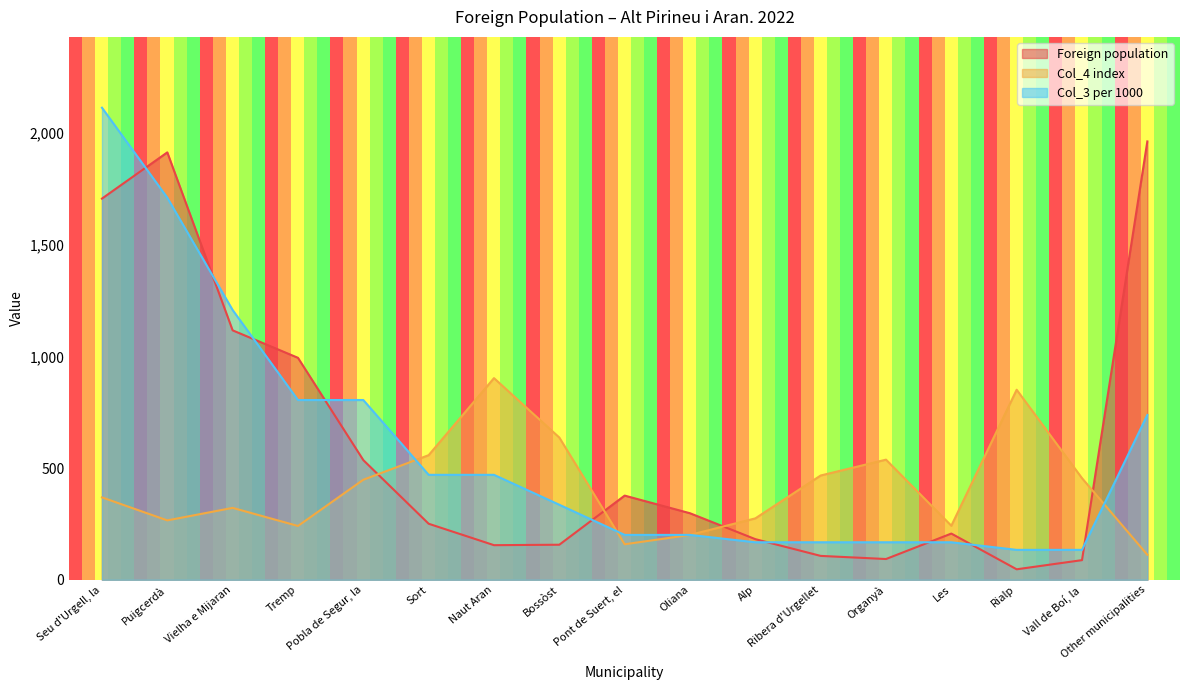

Reading left to right, transcribe all the data shown in this chart.

Foreign population: Seu d'Urgell, la=1707	Puigcerdà=1914	Vielha e Mijaran=1117	Tremp=994	Pobla de Segur, la=536	Sort=251	Naut Aran=155	Bossòst=157	Pont de Suert, el=377	Oliana=298	Alp=182	Ribera d'Urgellet=107	Organyà=93	Les=207	Rialp=47	Vall de Boí, la=88	Other municipalities=1963
Col_4 index: Seu d'Urgell, la=369	Puigcerdà=266	Vielha e Mijaran=322	Tremp=241	Pobla de Segur, la=448	Sort=558	Naut Aran=903	Bossòst=637	Pont de Suert, el=159	Oliana=201	Alp=275	Ribera d'Urgellet=467	Organyà=538	Les=242	Rialp=851	Vall de Boí, la=455	Other municipalities=112
Col_3 per 1000: Seu d'Urgell, la=2114	Puigcerdà=1711	Vielha e Mijaran=1208	Tremp=805	Pobla de Segur, la=805	Sort=470	Naut Aran=470	Bossòst=336	Pont de Suert, el=201	Oliana=201	Alp=168	Ribera d'Urgellet=168	Organyà=168	Les=168	Rialp=134	Vall de Boí, la=134	Other municipalities=738